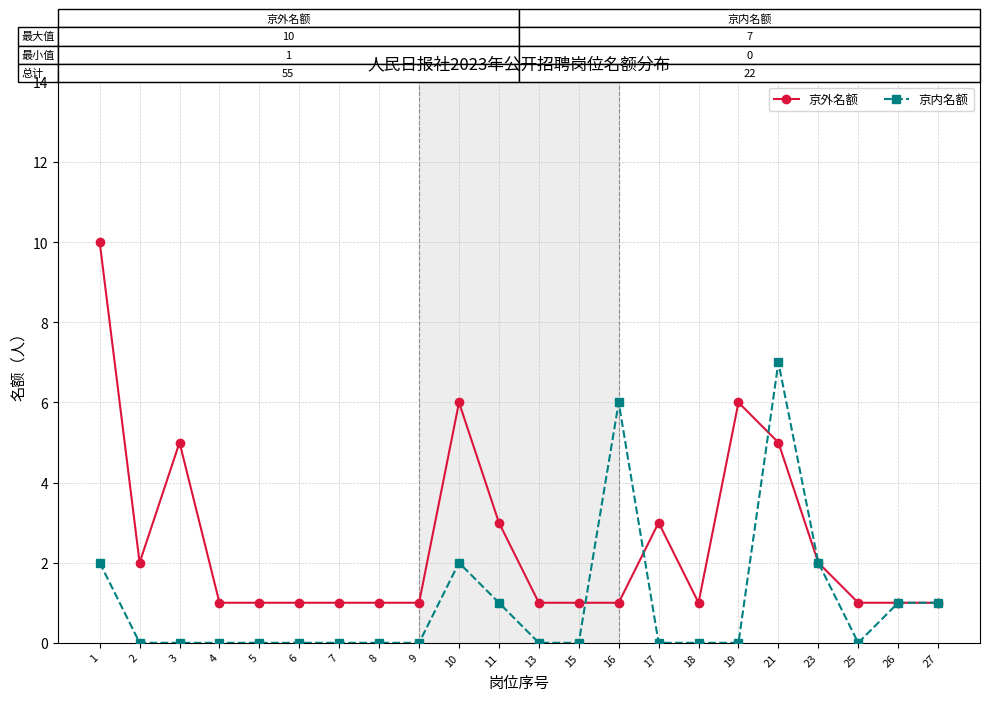

True or false: 京内名额 has a value of 4 at 7.

False